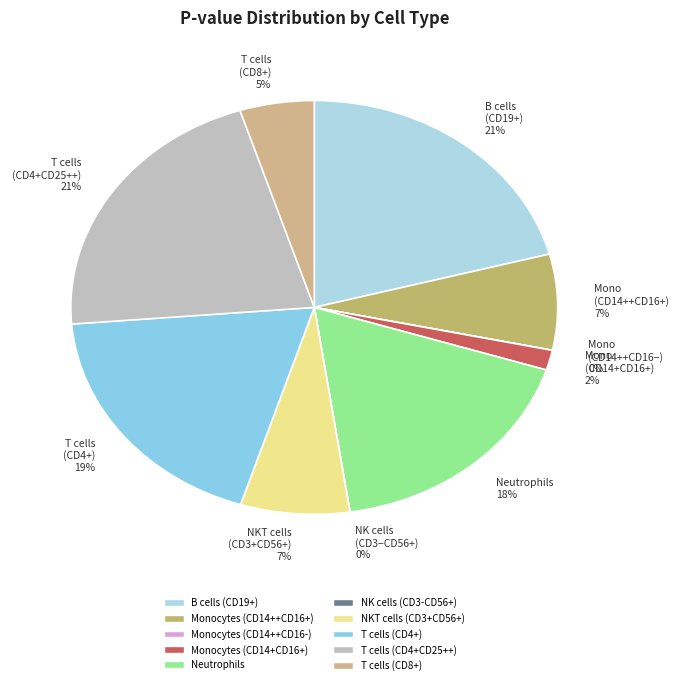

Between T cells (CD8+) 5% and T cells (CD4+) 19%, which is larger?

T cells (CD4+) 19%